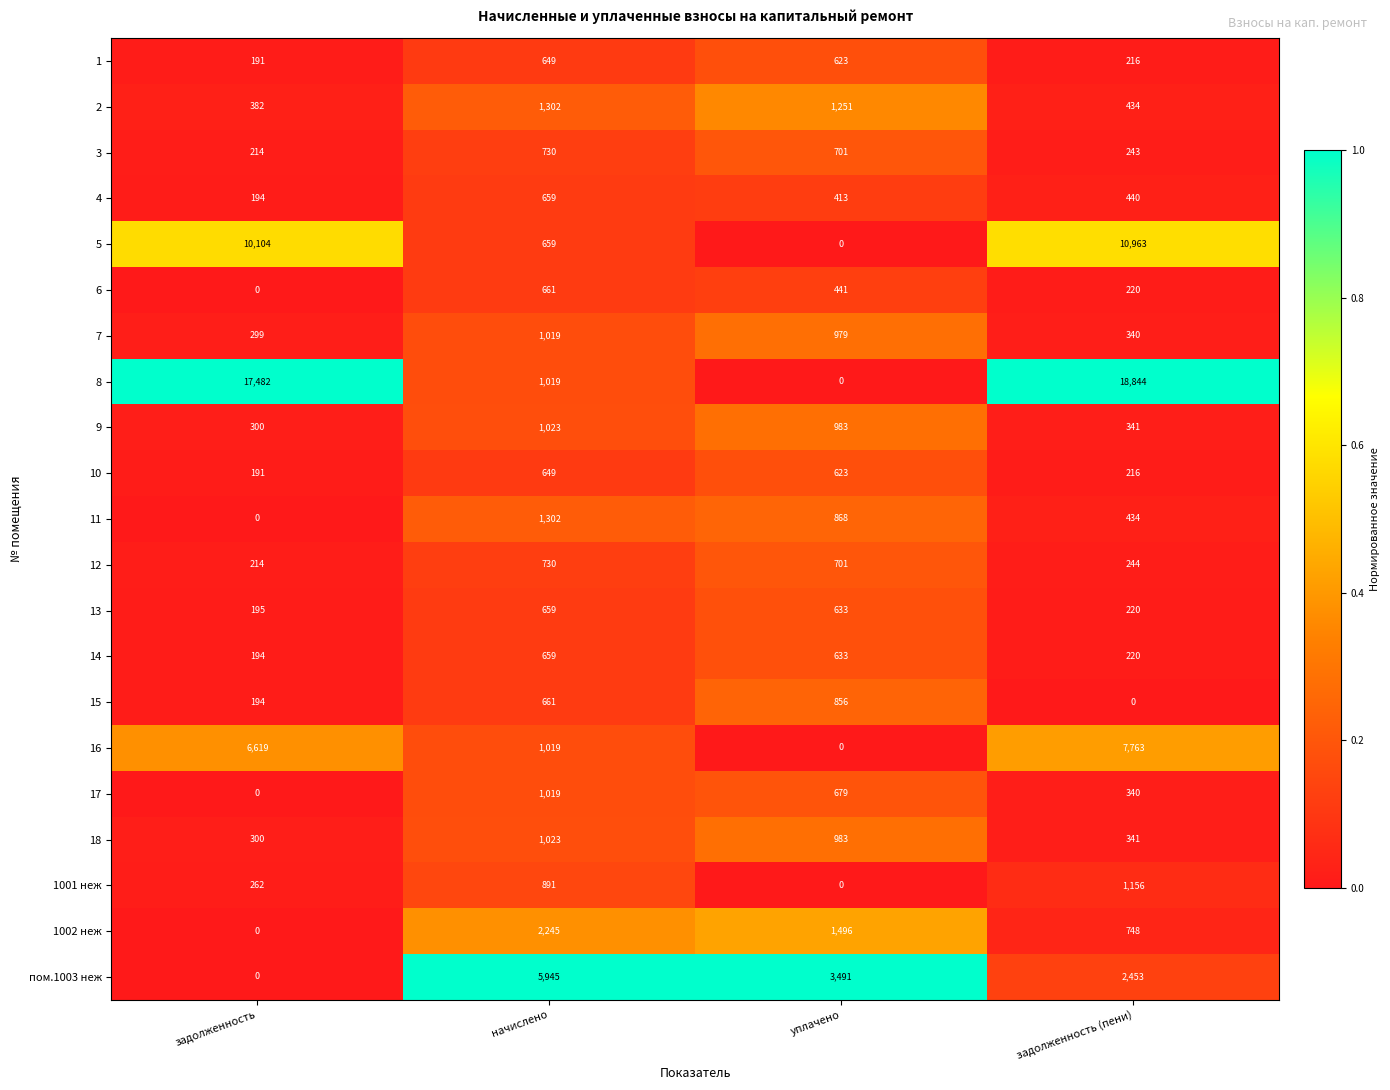

What is the difference between the maximum and minimum values in the 3 series?

516